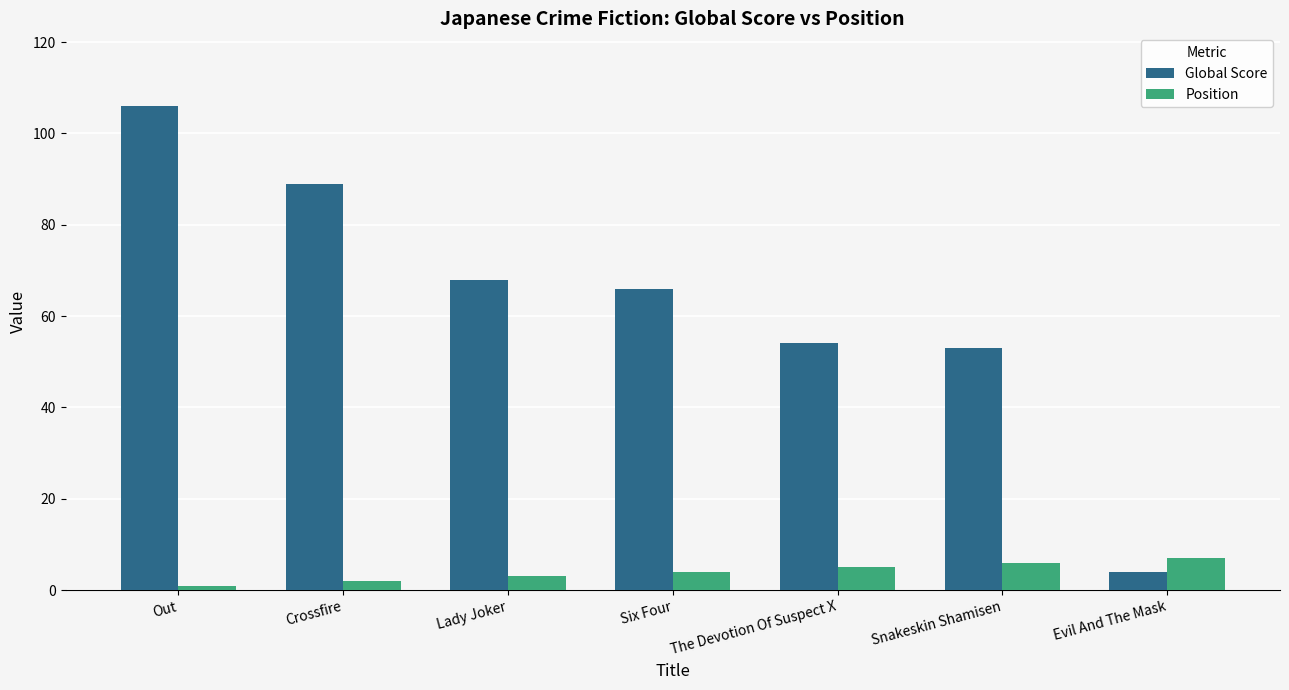

What is the difference between the second highest and minimum values in the Global Score series?

85